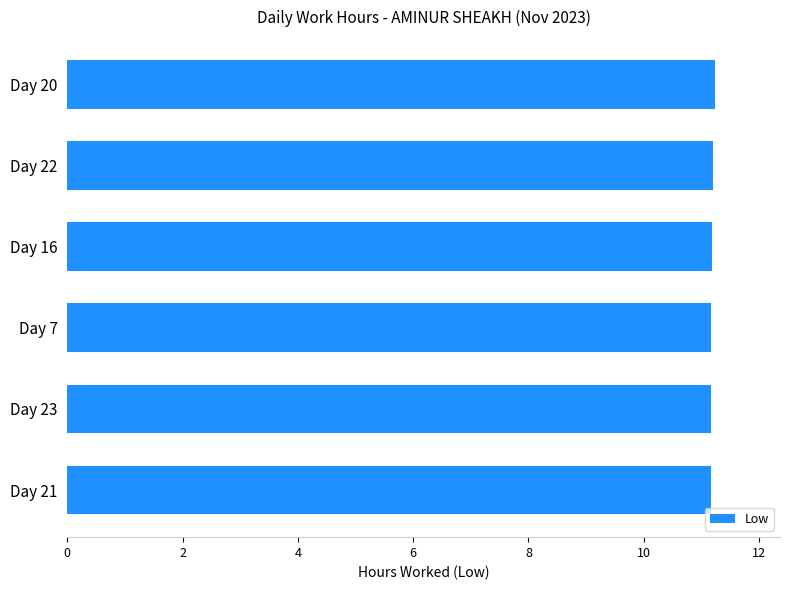

Are the bars grouped side by side (vs. stacked)?

No